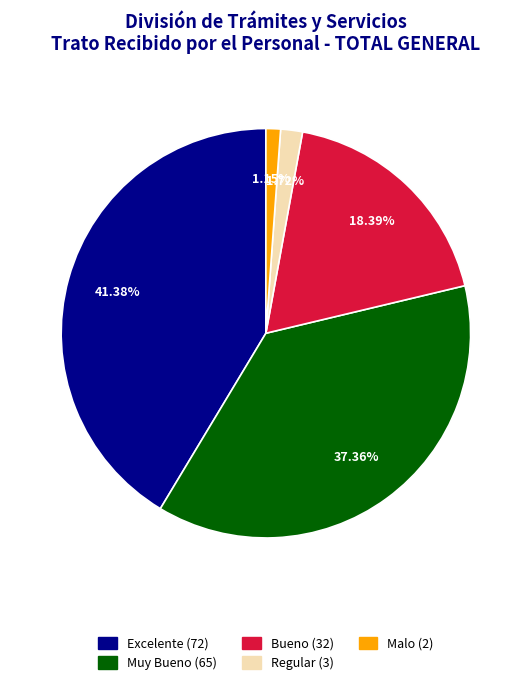

Is there a majority slice in this chart?

No